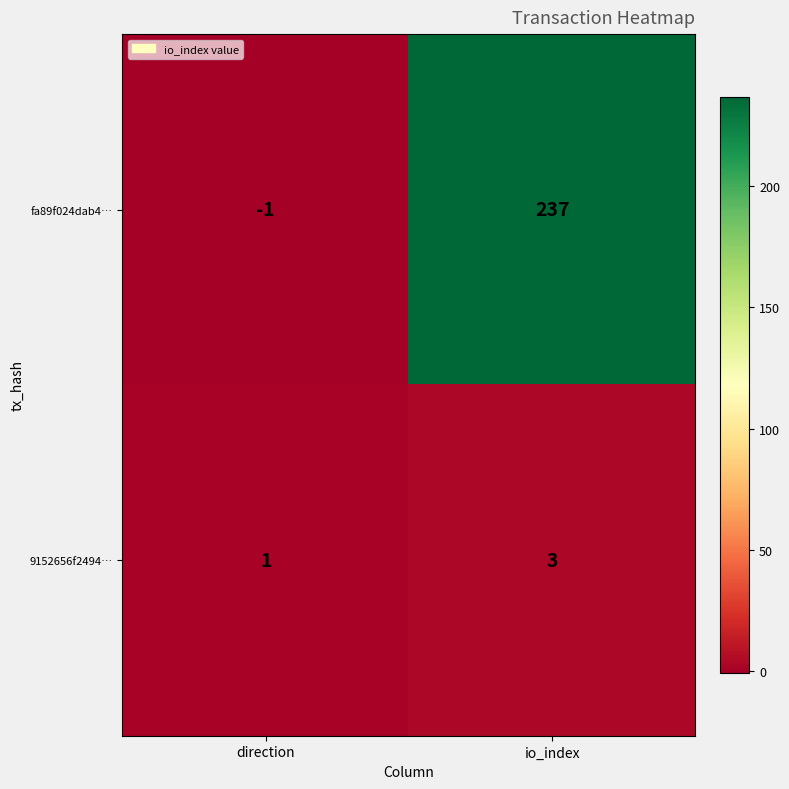

What is the difference between the highest and lowest values at io_index?

234